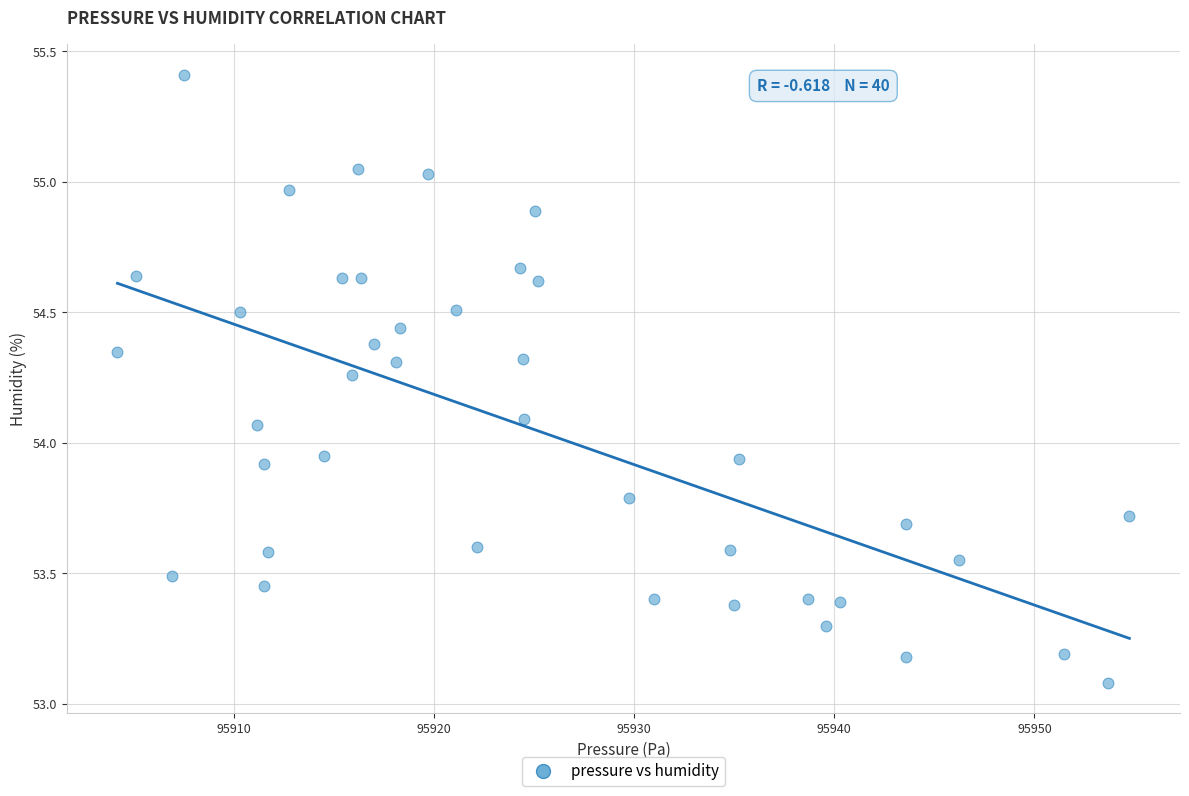

What is the range of X values (max minus min)?

50.6